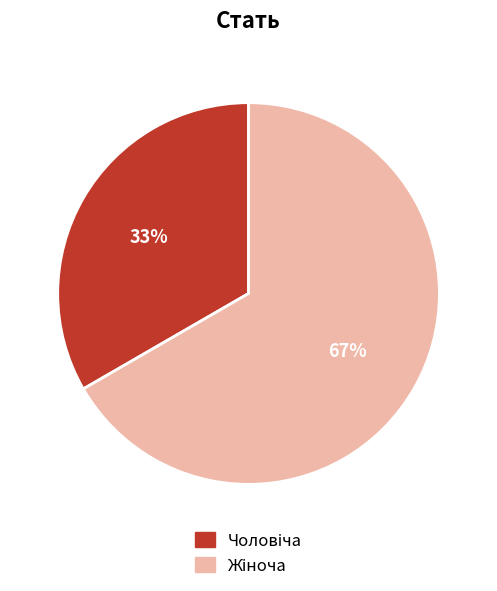

How many slices are in this pie chart?

2